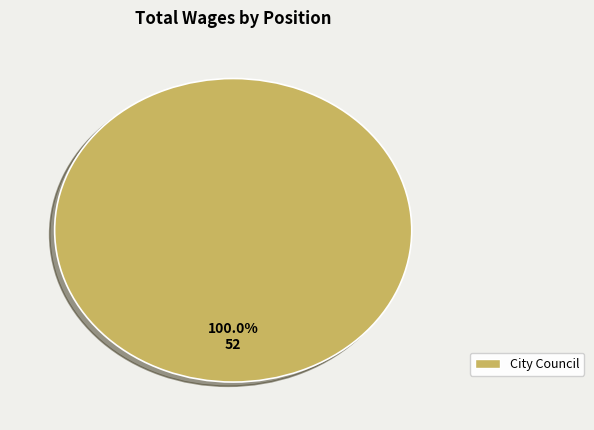

Is there any slice that represents more than half of the pie?

Yes